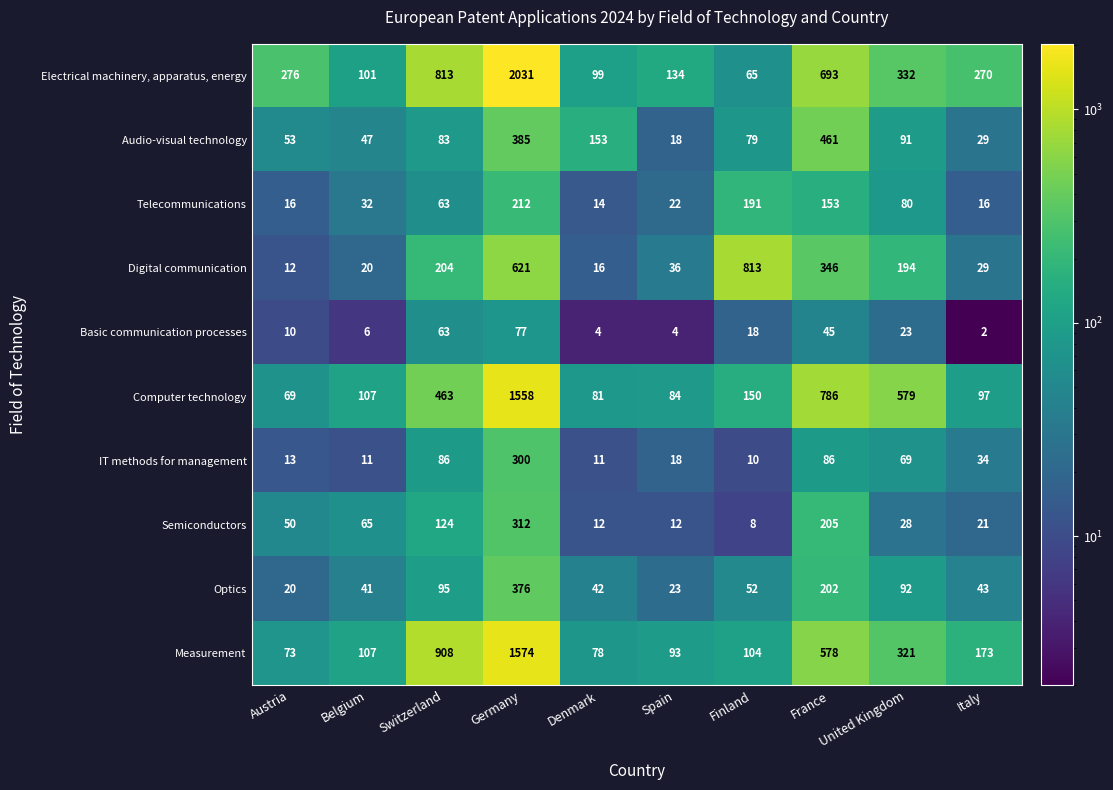

What is the minimum value shown in the chart?

2